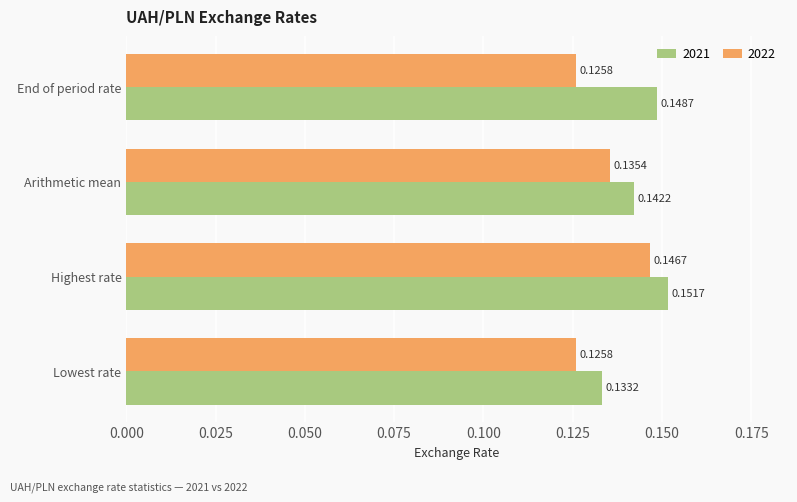

How many distinct data groups are displayed?

2